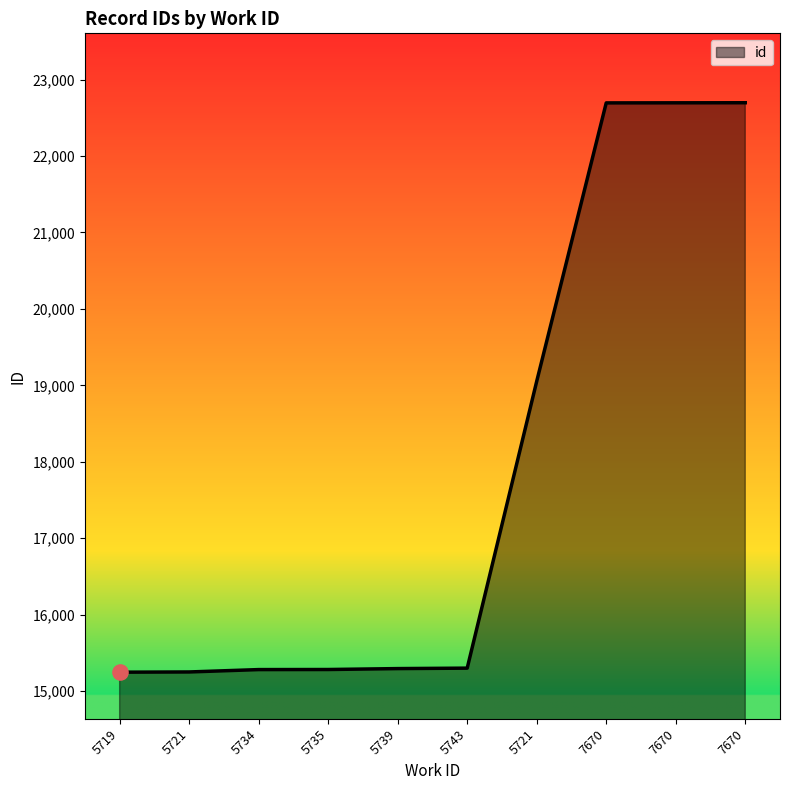

What is the change in value from 5734 to 7670?

+7413